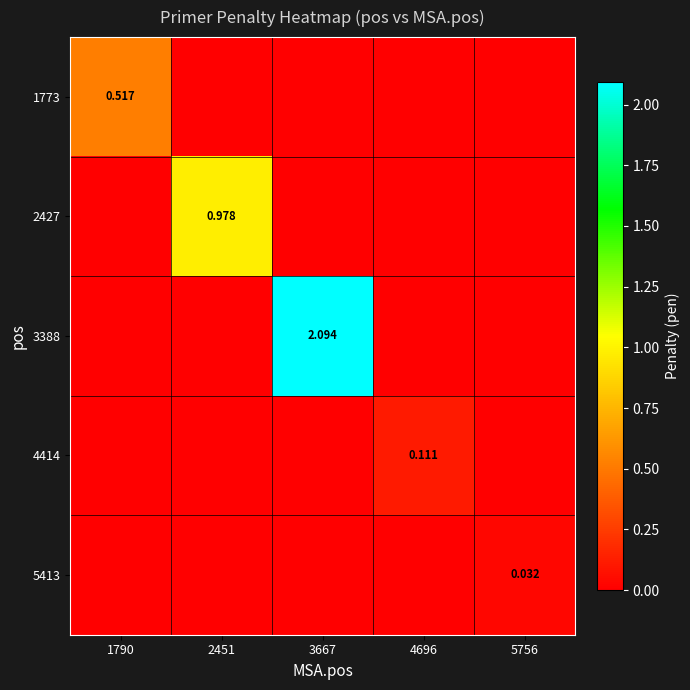

Which has a higher value, 4696 or 1790?

1790